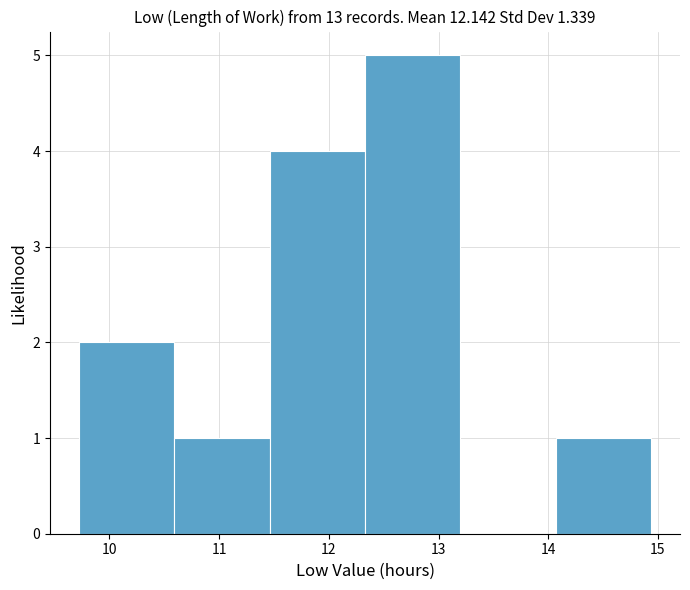

What is the height of the bar covering 10.59 to 11.46 on the x-axis? Neither the bar edges nor the heights are printed on the chart, so give them approximately, as read against the axes.

1